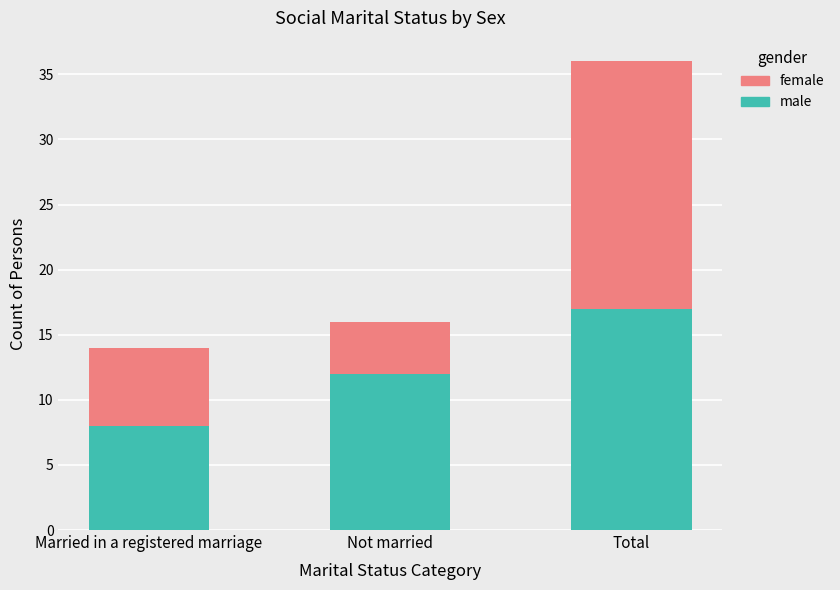

What is the maximum value for male?

17